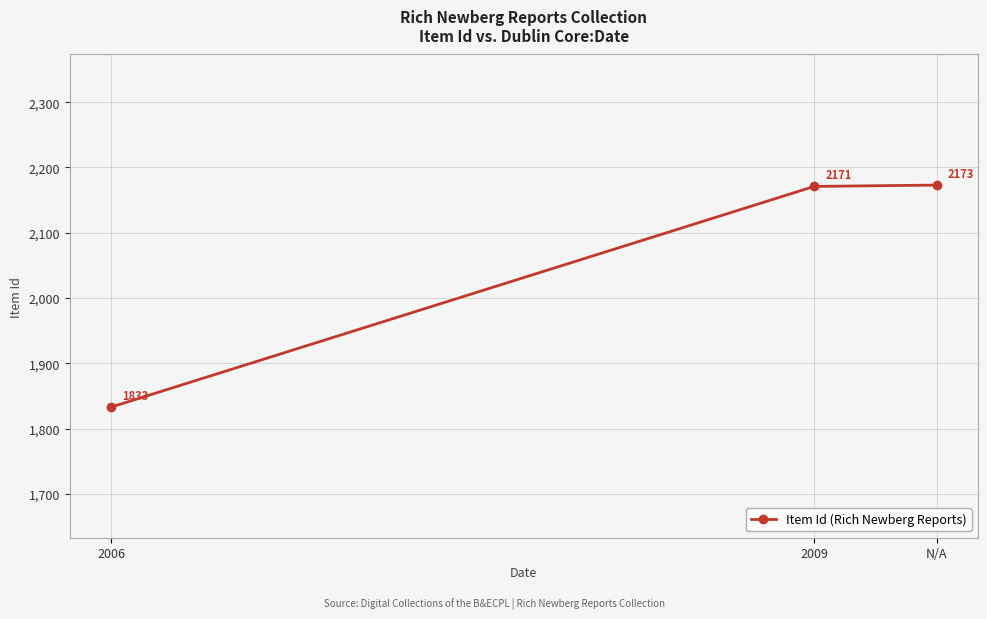

Rank the categories by value from highest to lowest.

N/A, 2009, 2006